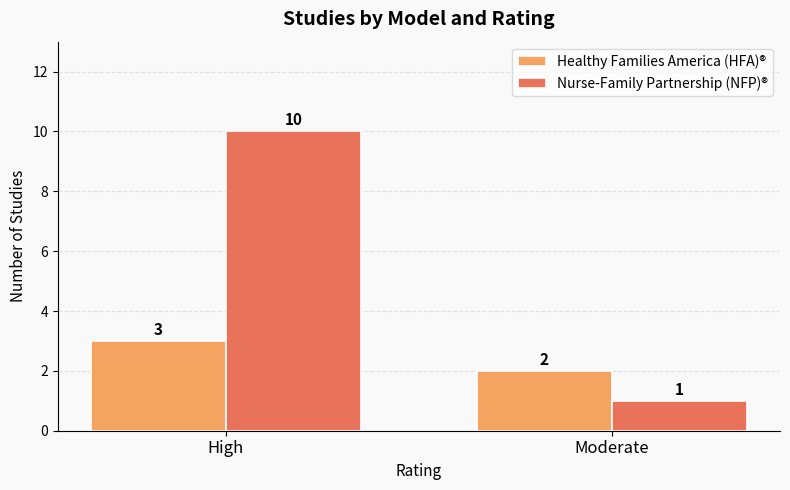

What is the spread (max minus min) of values at Moderate?

1